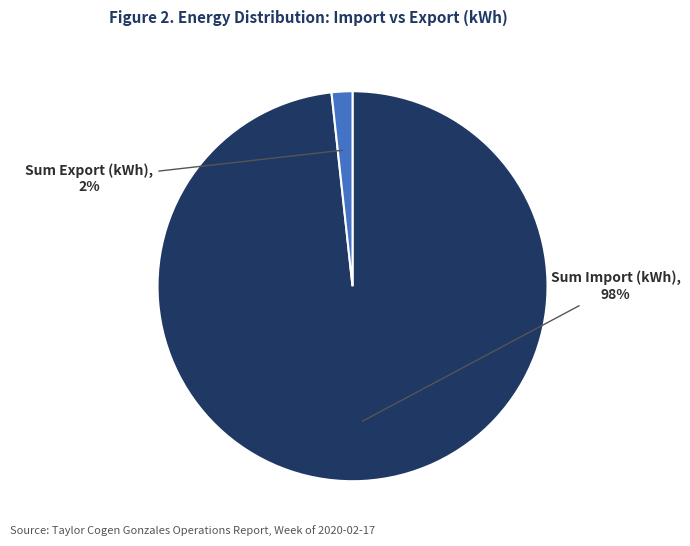

Which category has the biggest portion of the pie?

Sum Import (kWh)